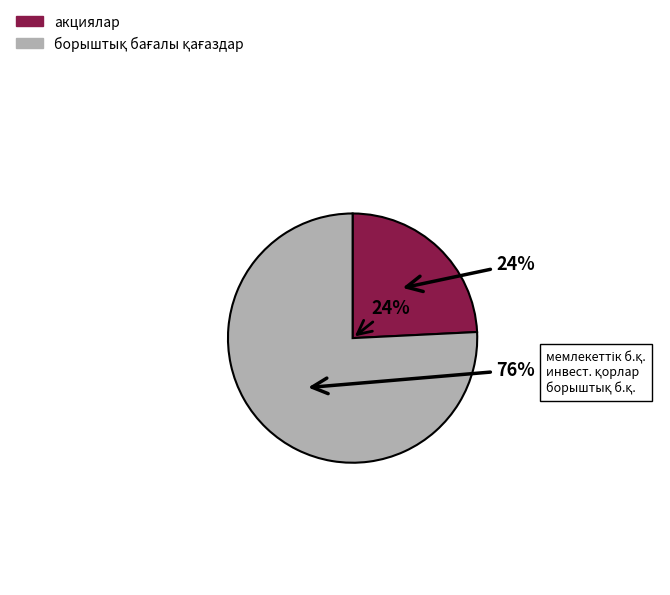

Which category has the smallest portion of the pie?

акциялар